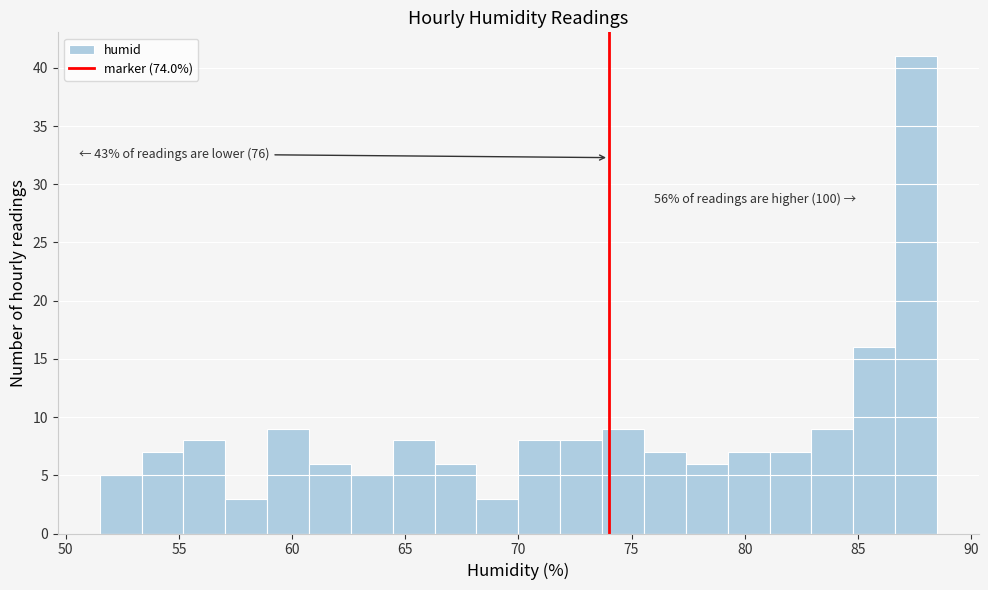

Around what value on the x-axis is the tallest bar? Give the approximate position of its centre, as read against the axis.

87.5